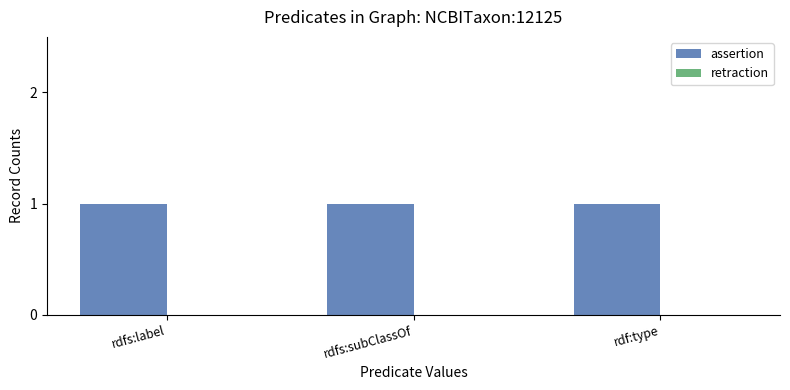

What is the label of the 1st bar from the right?

rdf:type